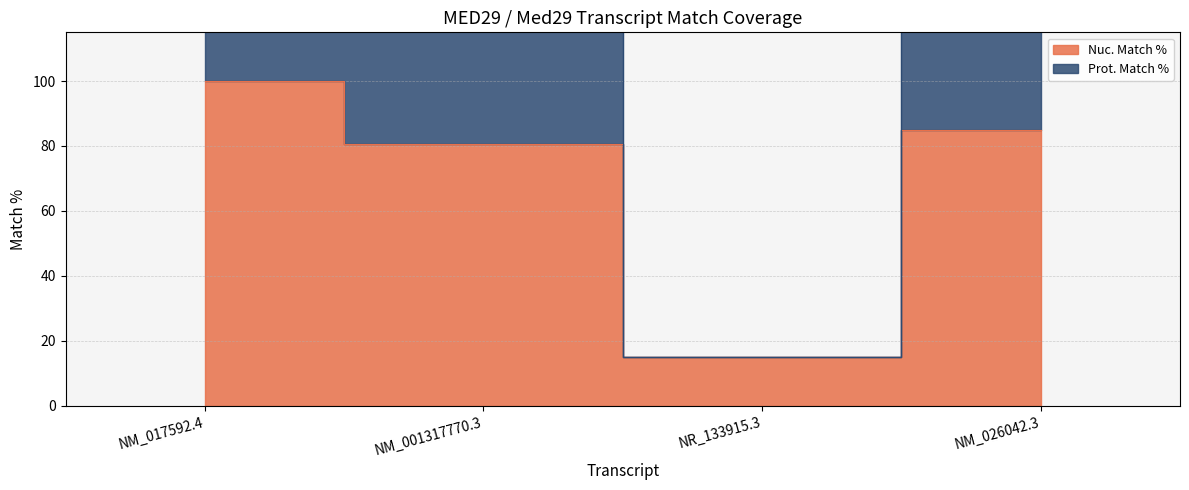

What is the label of the 4th point from the left?

NM_026042.3